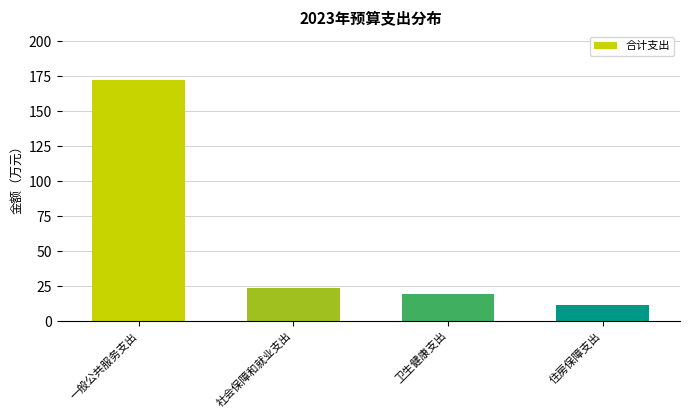

Reading left to right, list all the values displayed in this chart.

一般公共服务支出=172.6	社会保障和就业支出=23.9	卫生健康支出=19.3	住房保障支出=11.2